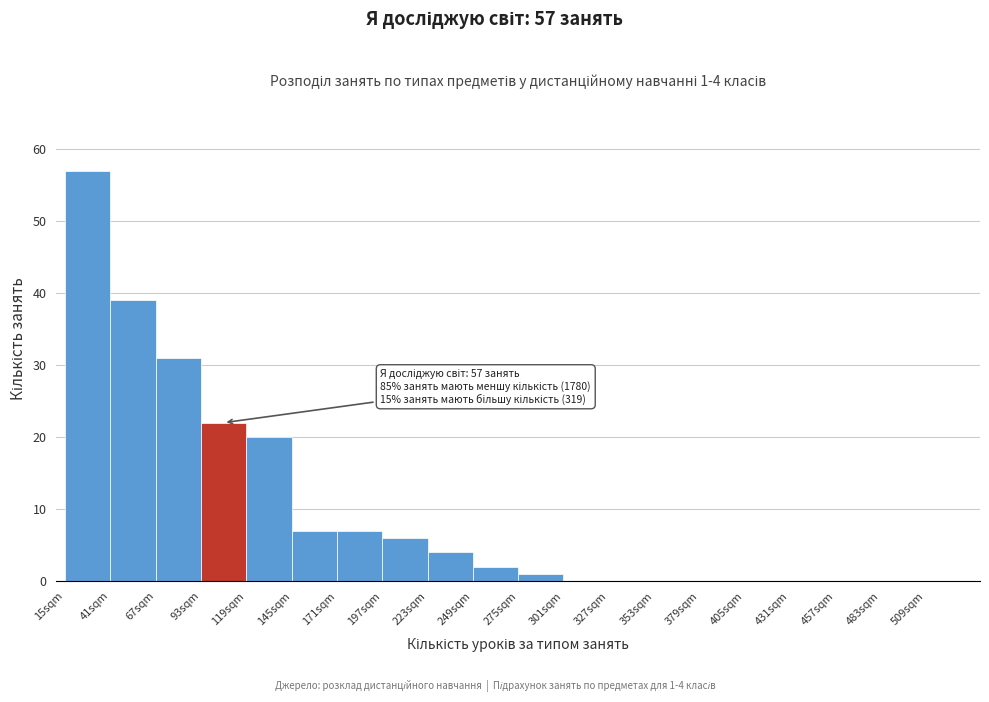

Over which range of the x-axis is the bar tallest?

15 to 41